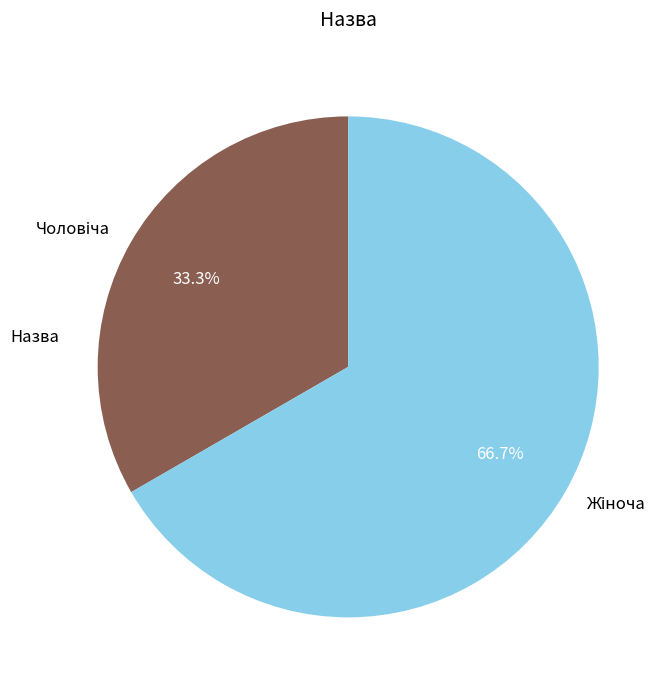

Is there a majority slice in this chart?

Yes